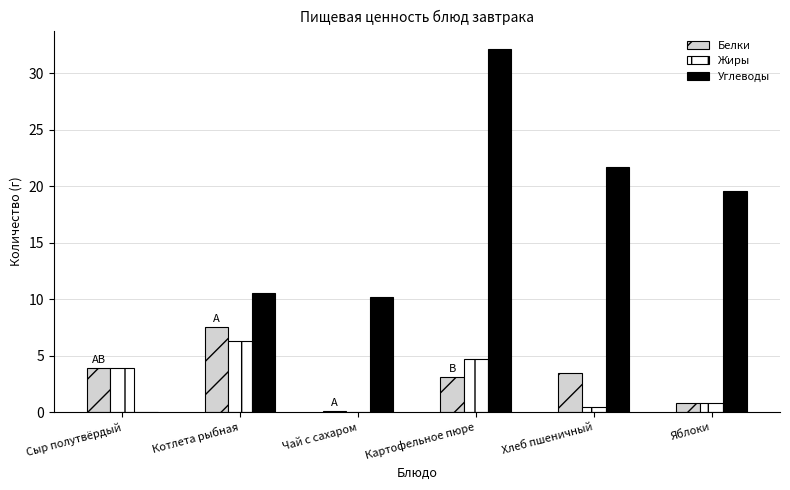

At which category is the sum across all series the highest?

Картофельное пюре